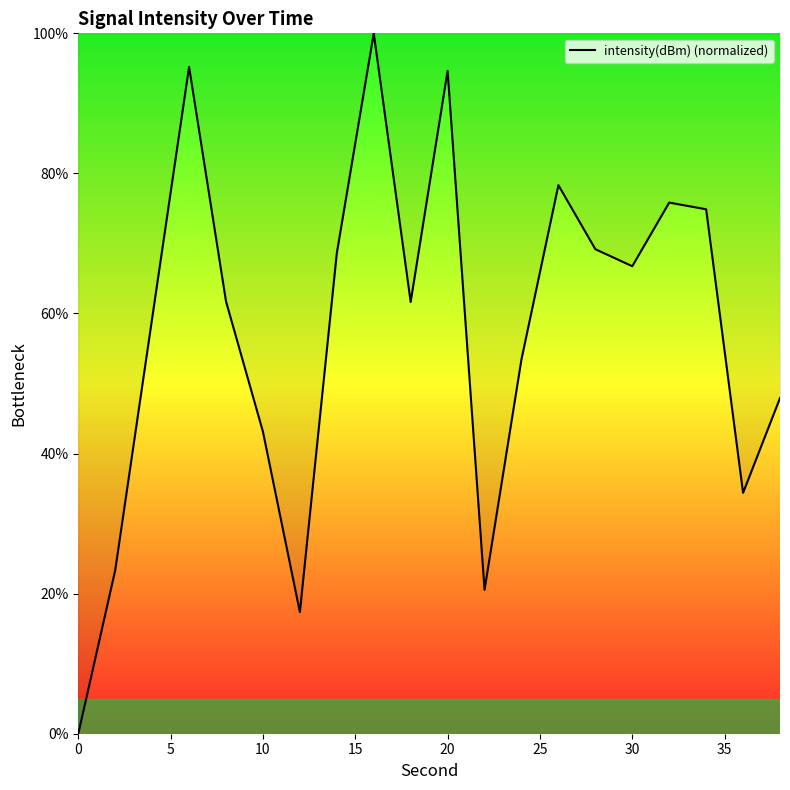

What is the maximum value shown in the chart?

100.0